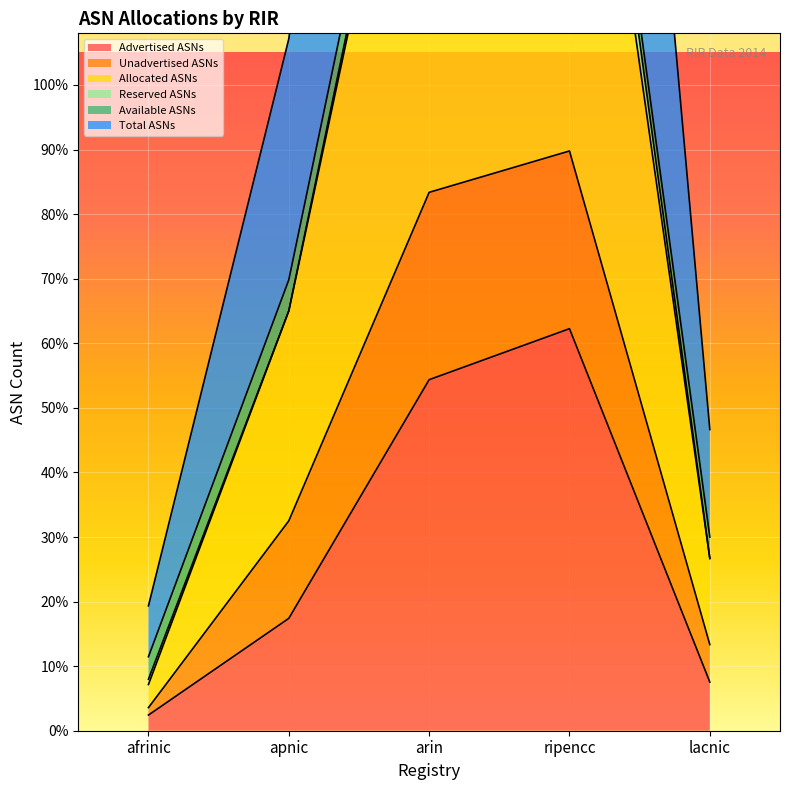

What is the difference between the Allocated ASNs values at ripencc and apnic?

33458